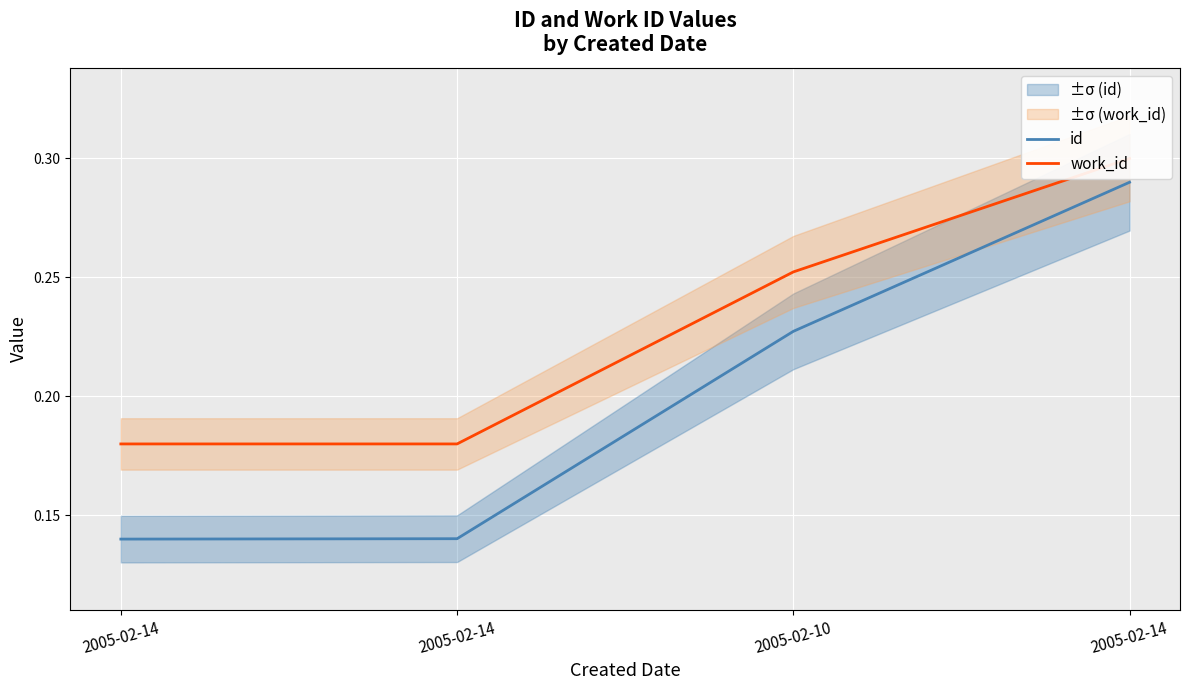

At 2005-02-14, list the series in order from largest to smallest.

work_id, id